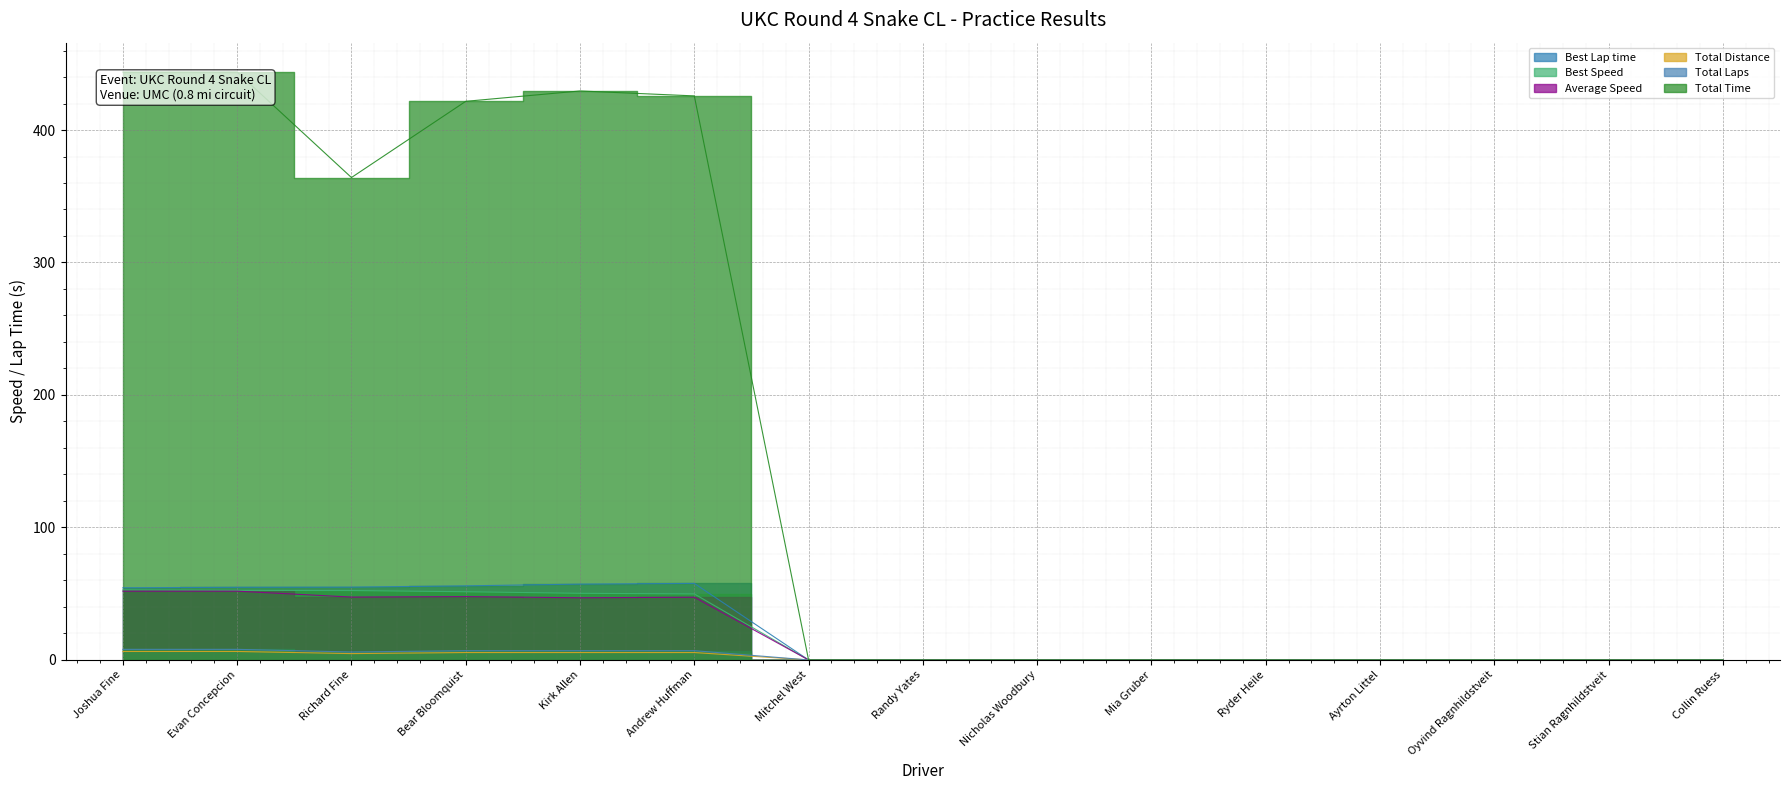

What is the difference between the maximum and minimum values in the Best Lap time series?

57.8